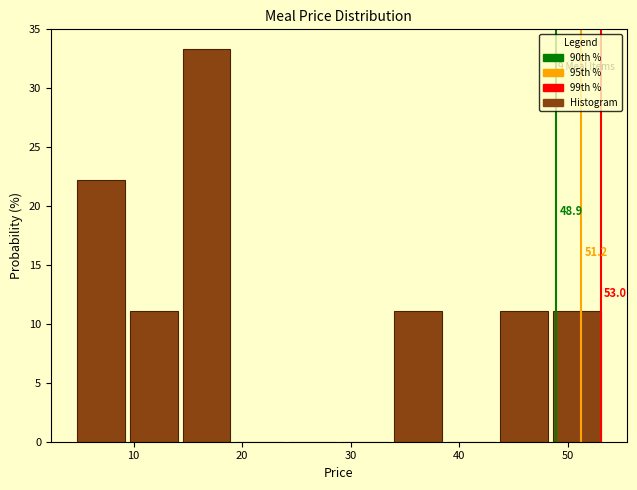

Which range on the x-axis has the tallest bar?

15 to 19